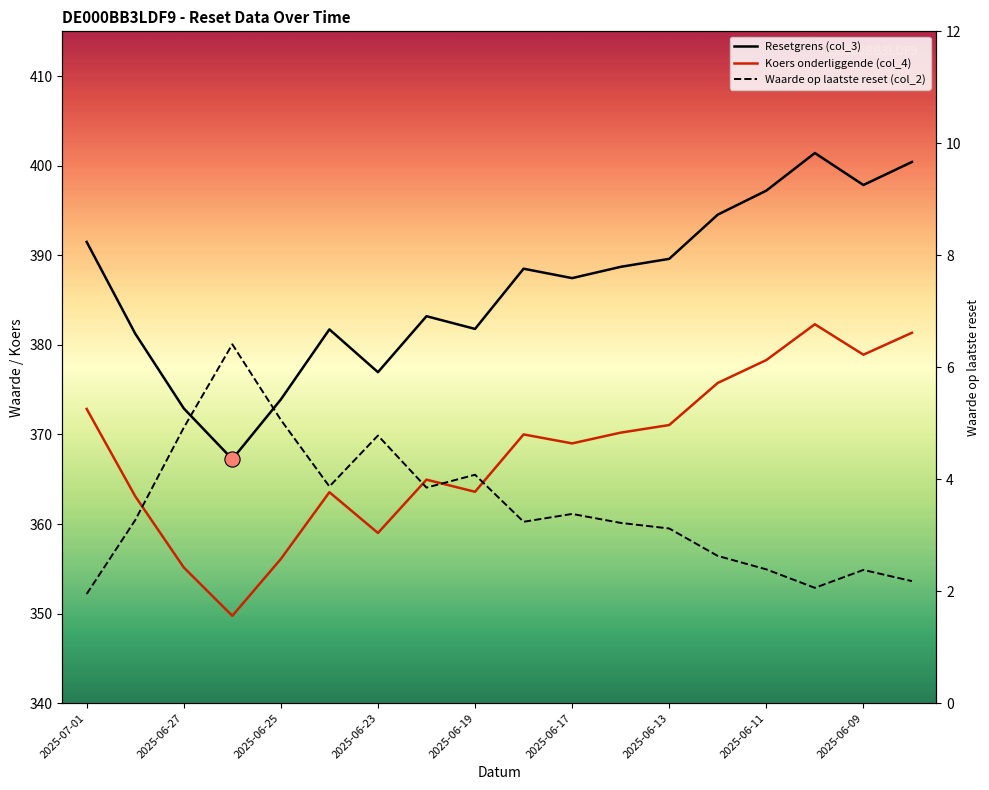

Which series has the largest Y range (max minus min)?

Resetgrens (col_3)